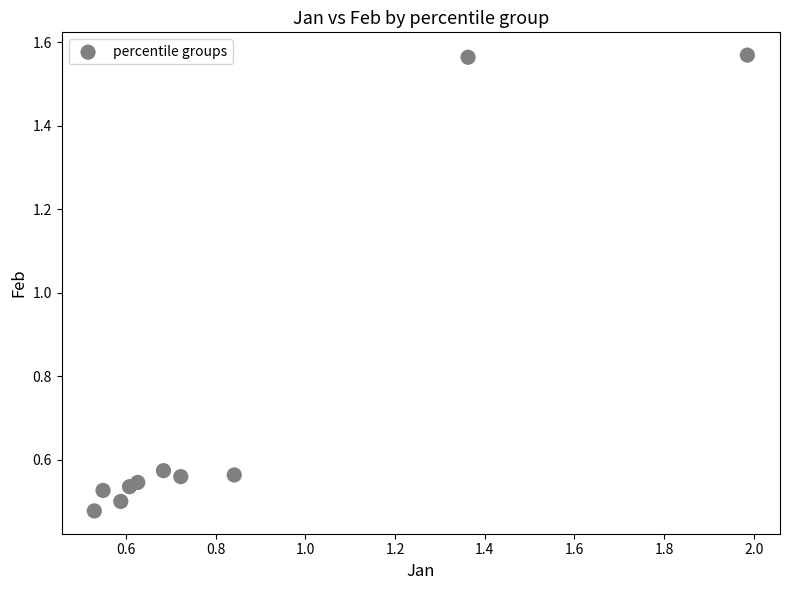

What is the range of Y values (max minus min)?

1.1